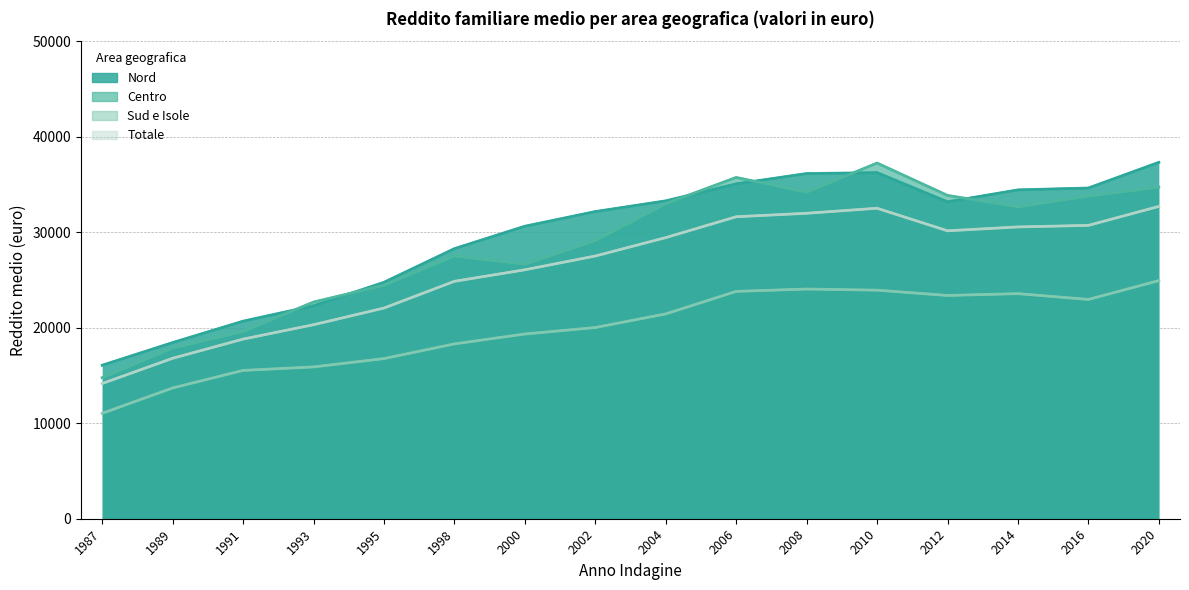

The value of Nord at 2012 is 59294. True or false?

False